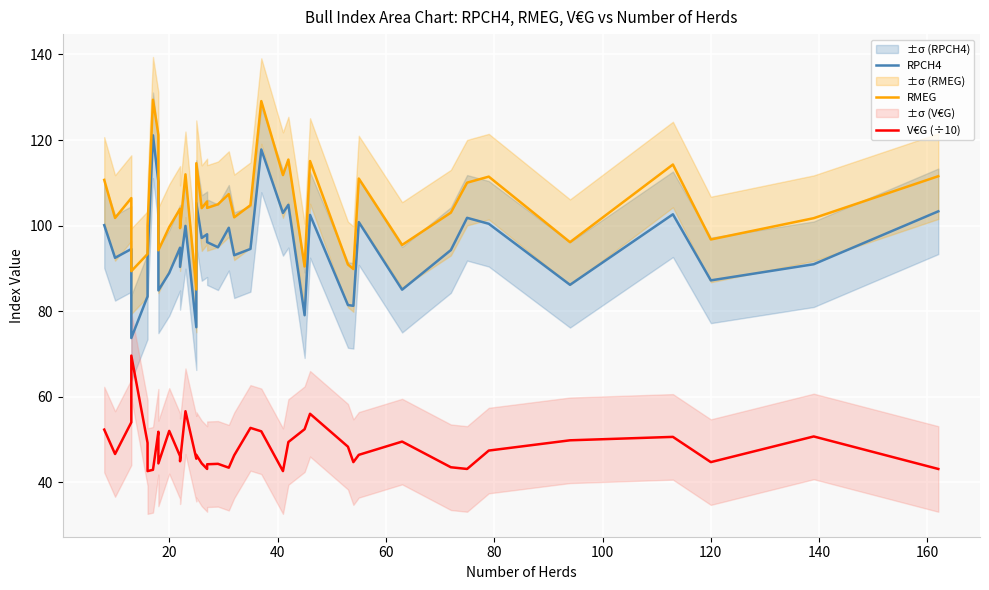

Reading right to left, extract all data points from this chart.

RPCH4: 103.3	91.0	87.2	102.6	86.2	100.4	101.8	94.3	85.0	100.8	81.2	81.4	102.5	79.0	104.9	103.0	117.8	94.5	93.1	99.5	94.9	96.1	98.0	97.1	105.3	76.2	99.9	90.3	94.8	88.9	84.8	99.5	110.2	121.1	92.5	83.5	73.7	94.5	92.5	100.1
RMEG: 111.5	101.7	96.8	114.3	96.1	111.4	110.0	103.0	95.5	111.0	89.8	90.9	115.1	90.4	115.4	111.8	129.1	104.8	101.9	107.4	105.0	104.1	105.7	104.1	114.6	85.1	112.0	99.4	103.9	99.6	94.2	109.2	121.2	129.4	100.0	93.3	89.3	106.4	101.8	110.7
V€G (÷10): 43.1	50.7	44.7	50.6	49.8	47.4	43.1	43.5	49.5	46.4	44.7	48.3	56.0	52.4	49.4	42.6	51.9	52.7	46.3	43.4	44.3	44.2	43.1	44.4	46.4	45.5	56.6	44.9	46.1	52.0	44.4	47.9	51.8	42.9	42.6	49.2	69.6	54.0	46.6	52.3